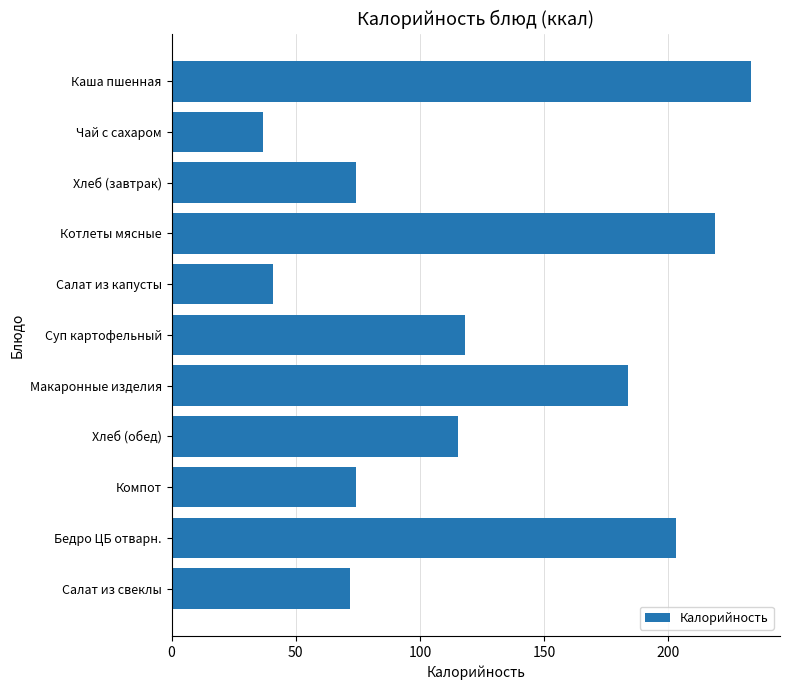

Count the number of data series in this chart.

1